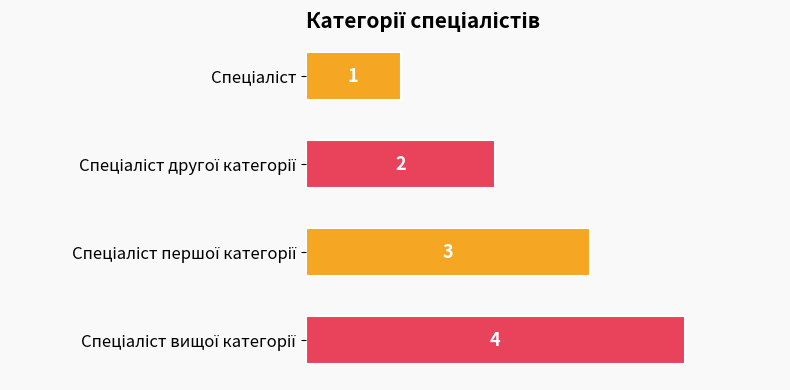

Are the bars grouped side by side (vs. stacked)?

No